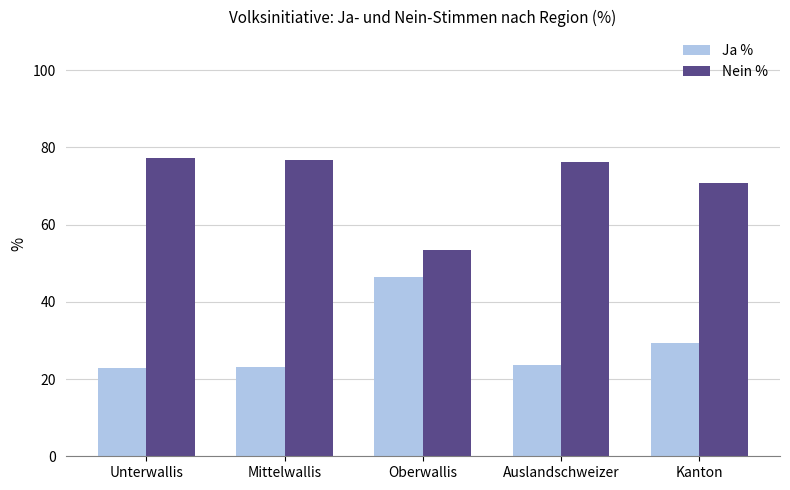

What is the average value of the Nein % series?

70.9